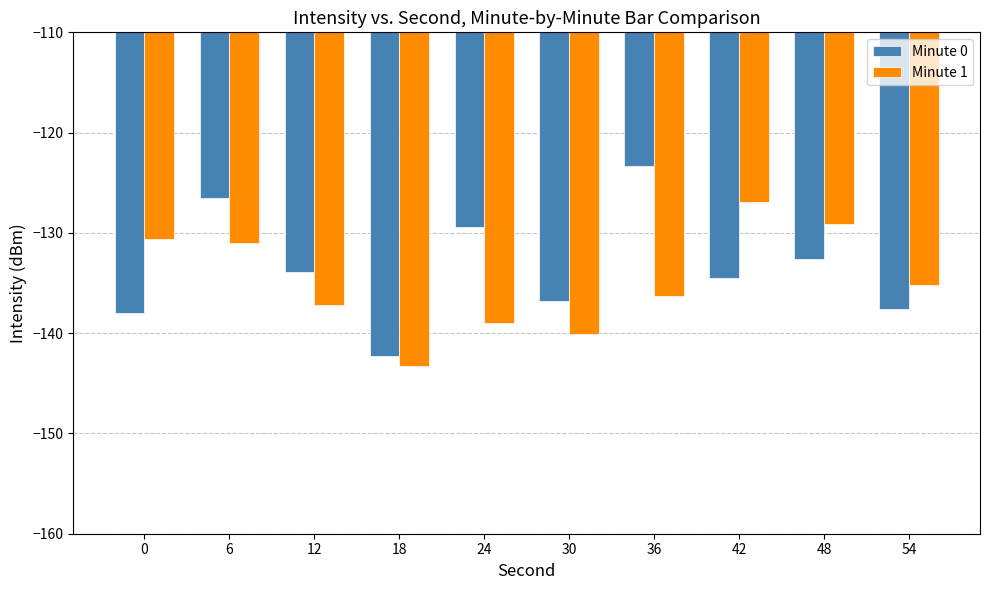

Which series has the largest range (max minus min)?

Minute 0